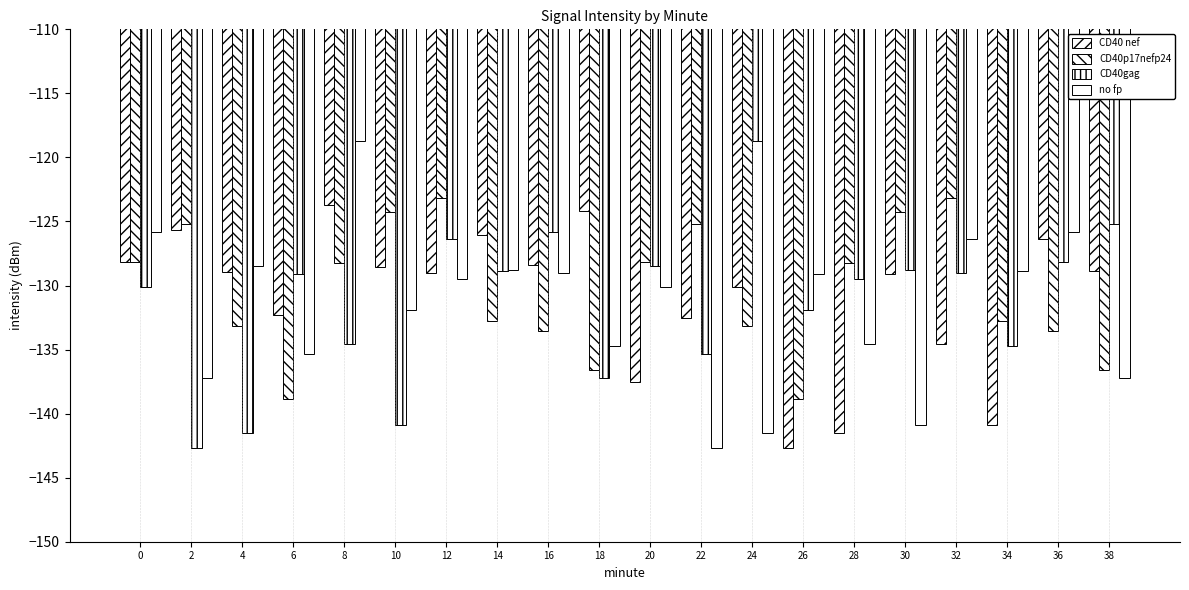

Which has a higher value, 8 or 26?

8